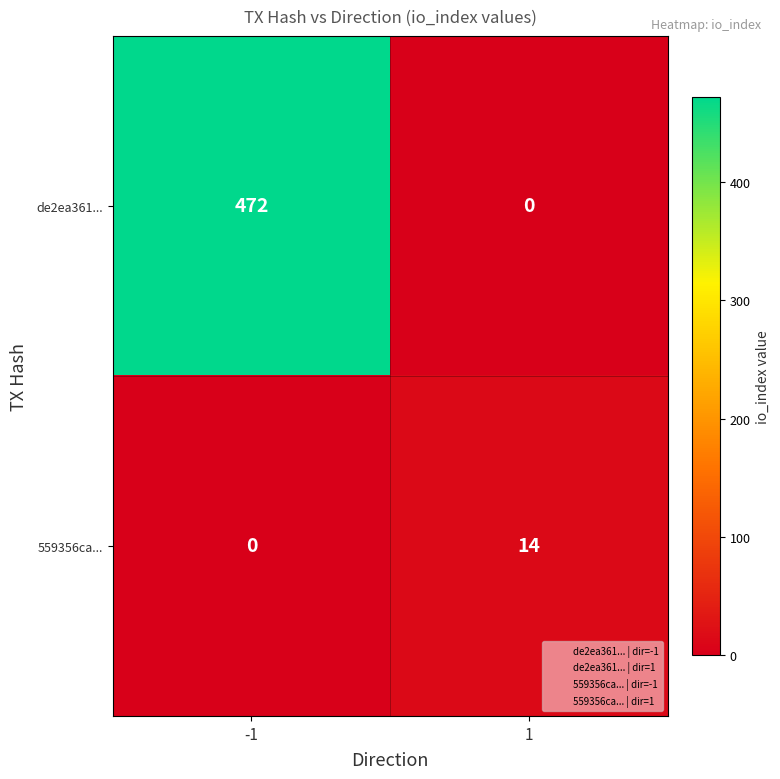

Read the 559356ca... value at 1.

14